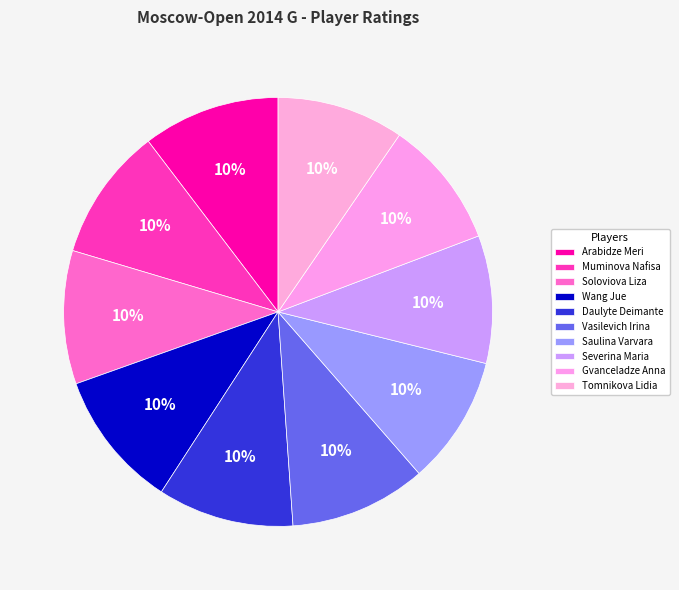

Count the number of slices in the pie.

10